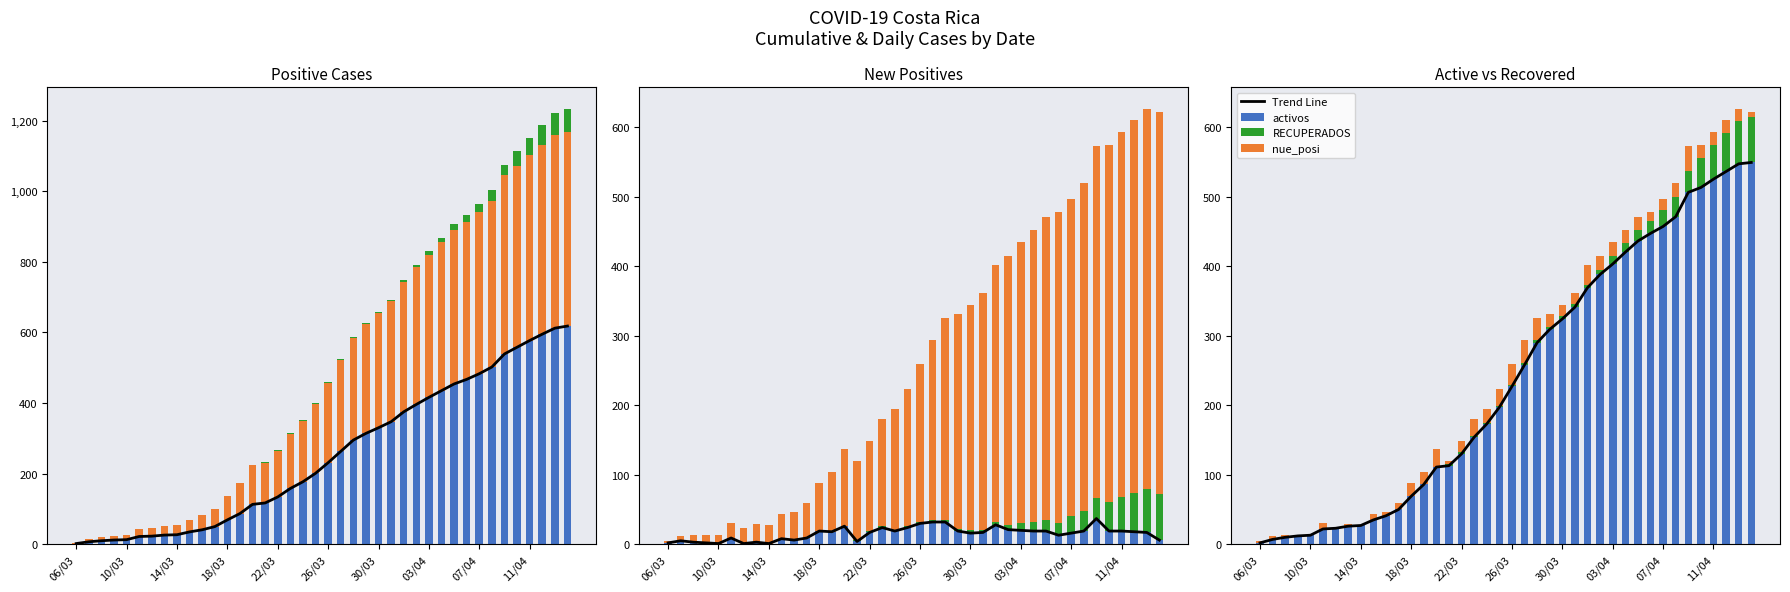

Which series has the largest range (max minus min)?

positivos